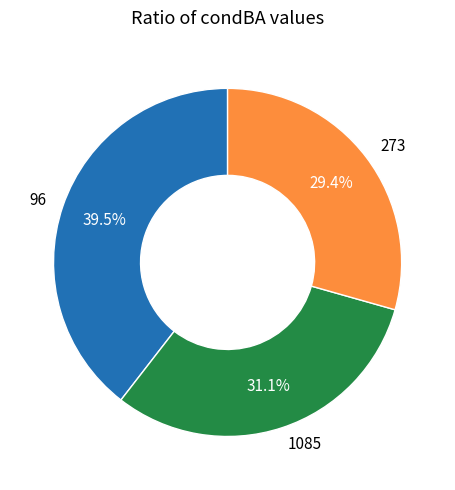

Which has a higher value, 1085 or 96?

96